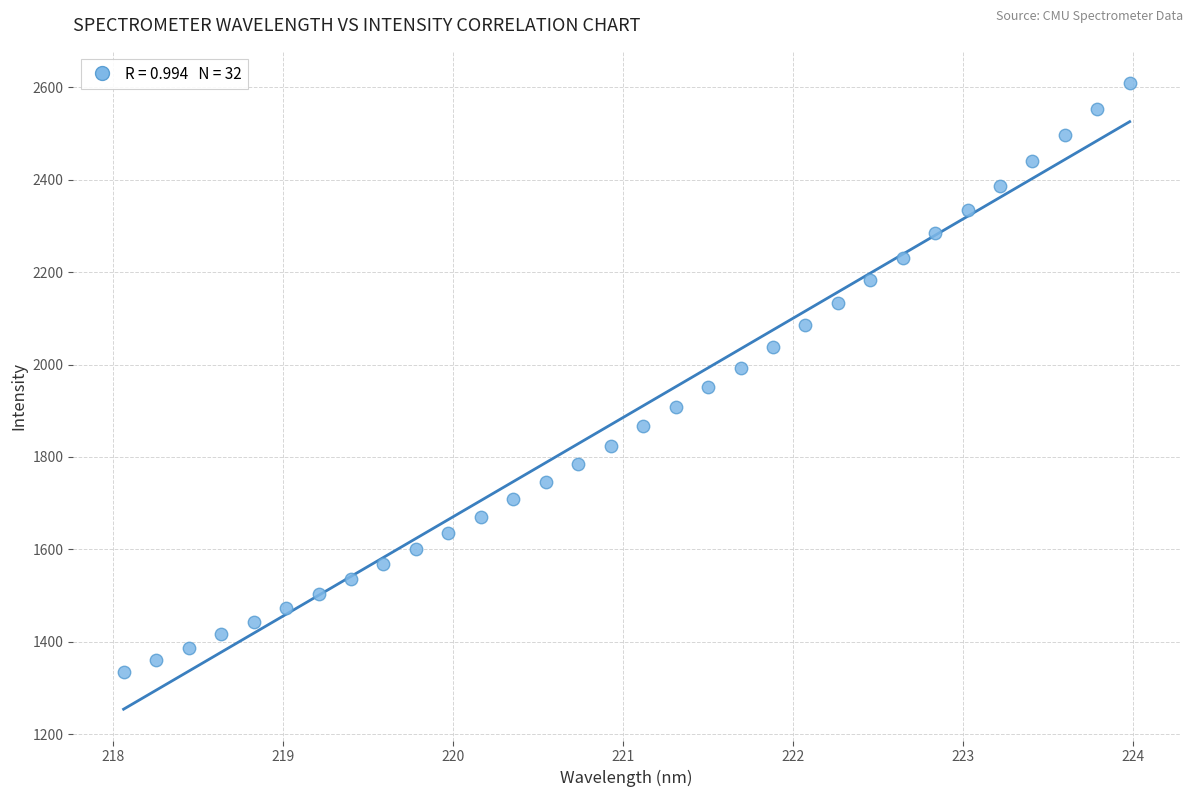

What is the range of X values (max minus min)?

5.9